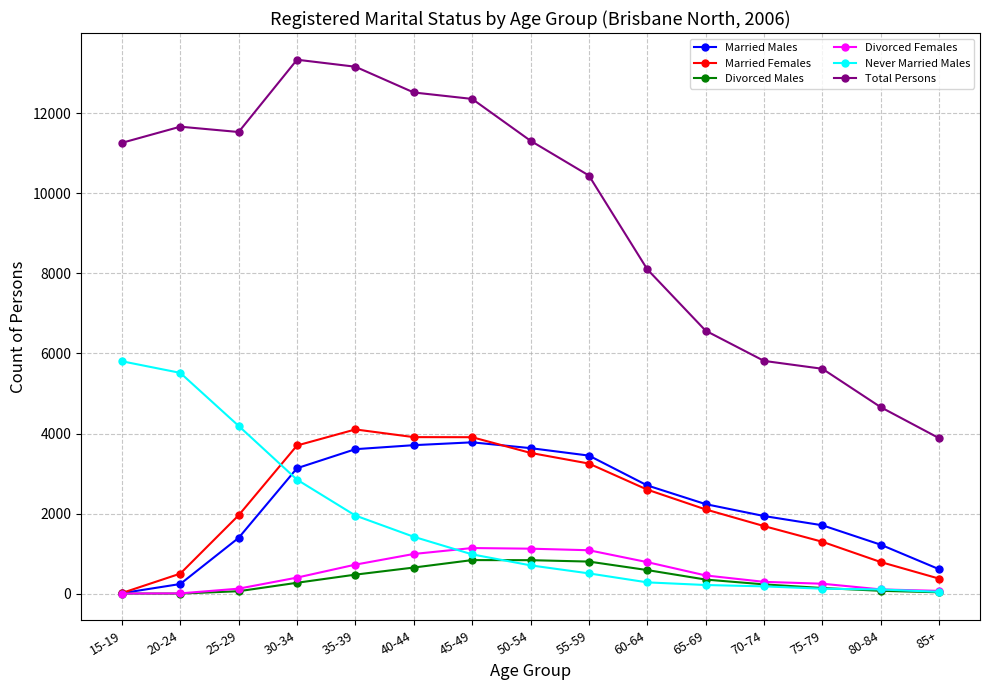

True or false: Total Persons has more than 0 points higher than both neighbors.

True